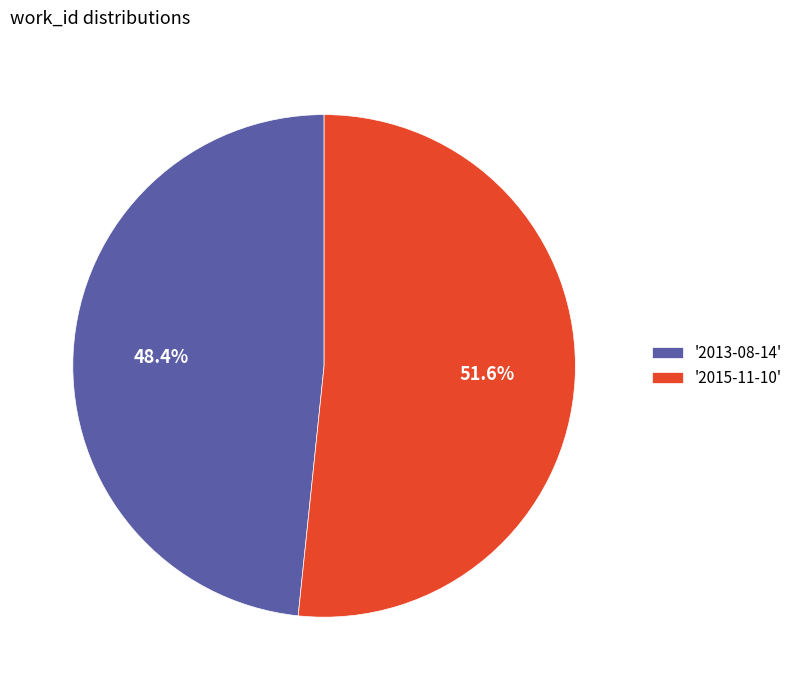

What percentage is NOT represented by '2015-11-10'?

48.4%